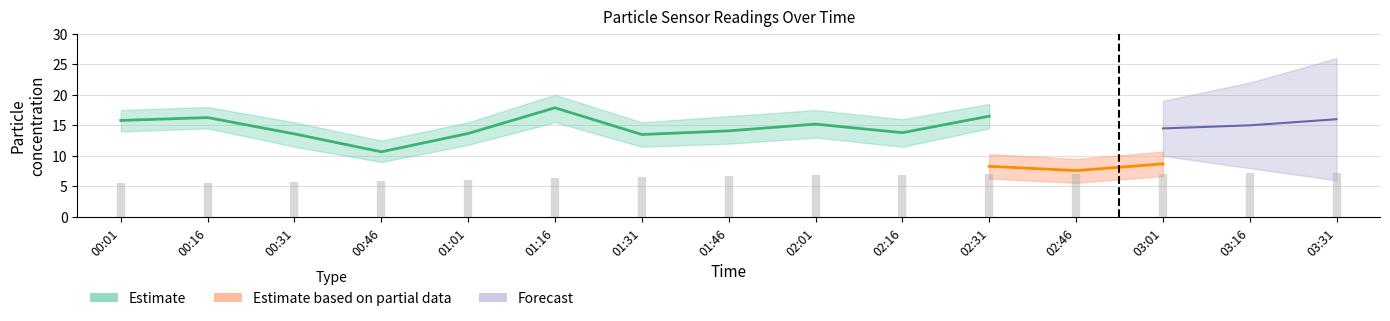

What position from the right is 00:31?

13